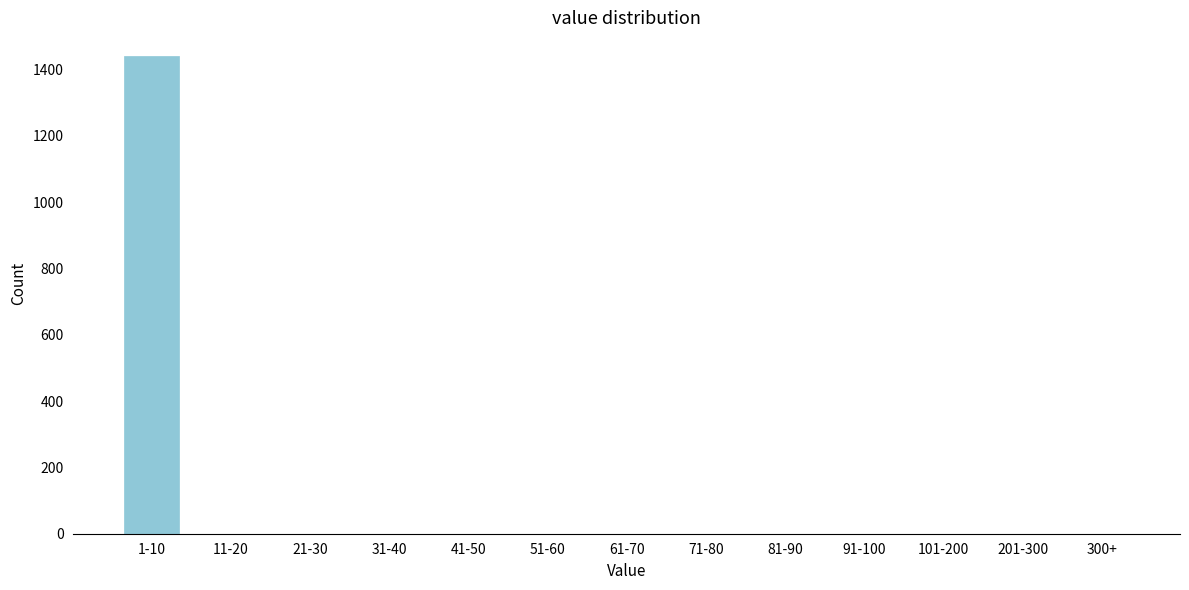

Reading right to left, transcribe all the data shown in this chart.

300+=0	201-300=0	101-200=0	91-100=0	81-90=0	71-80=0	61-70=0	51-60=0	41-50=0	31-40=0	21-30=0	11-20=0	1-10=1440